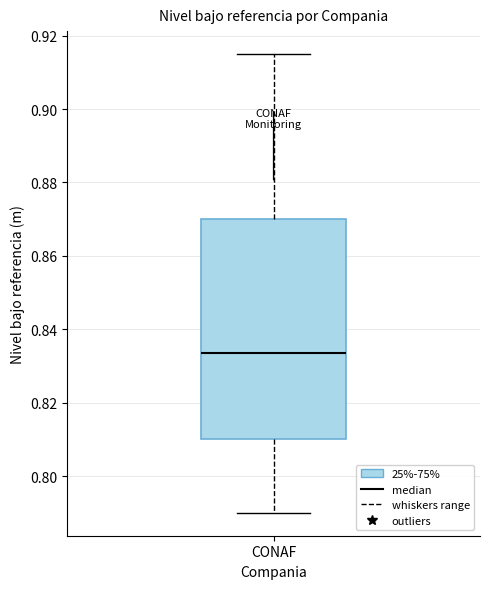

Transcribe this box plot: give where the median line is, the range the box spans, and where the two whiskers end, as read against the y-axis. The values are not printed on the chart, so give them approximately, as read against the axis.

median 0.834, box 0.810 to 0.870, whiskers 0.790 to 0.916